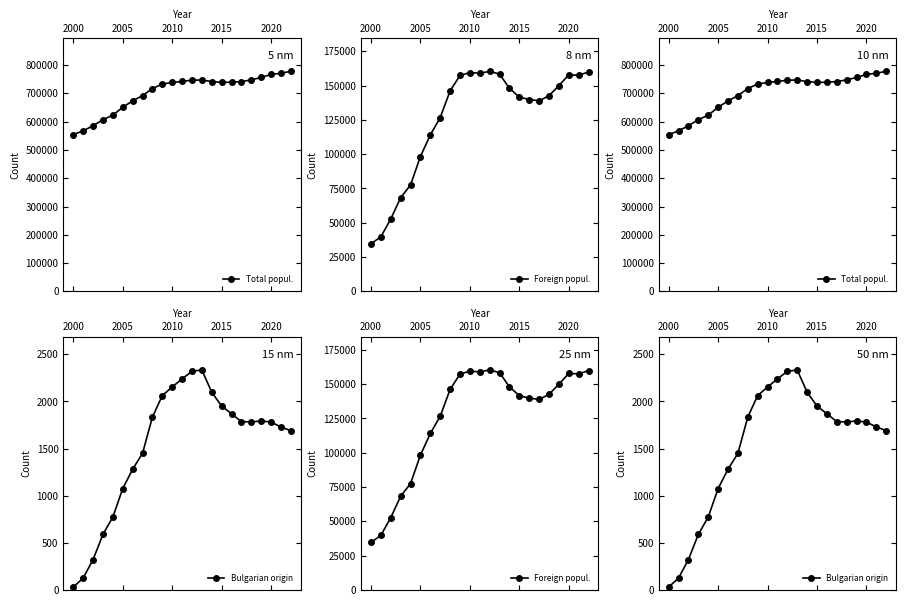

What is the average value of the Total popul. series?

702438